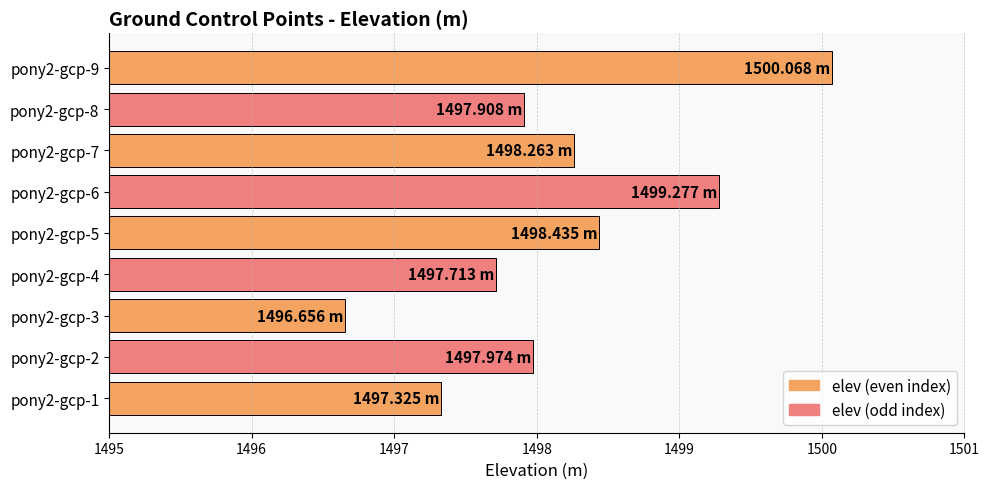

What is the change in value from pony2-gcp-2 to pony2-gcp-9?

+2.1